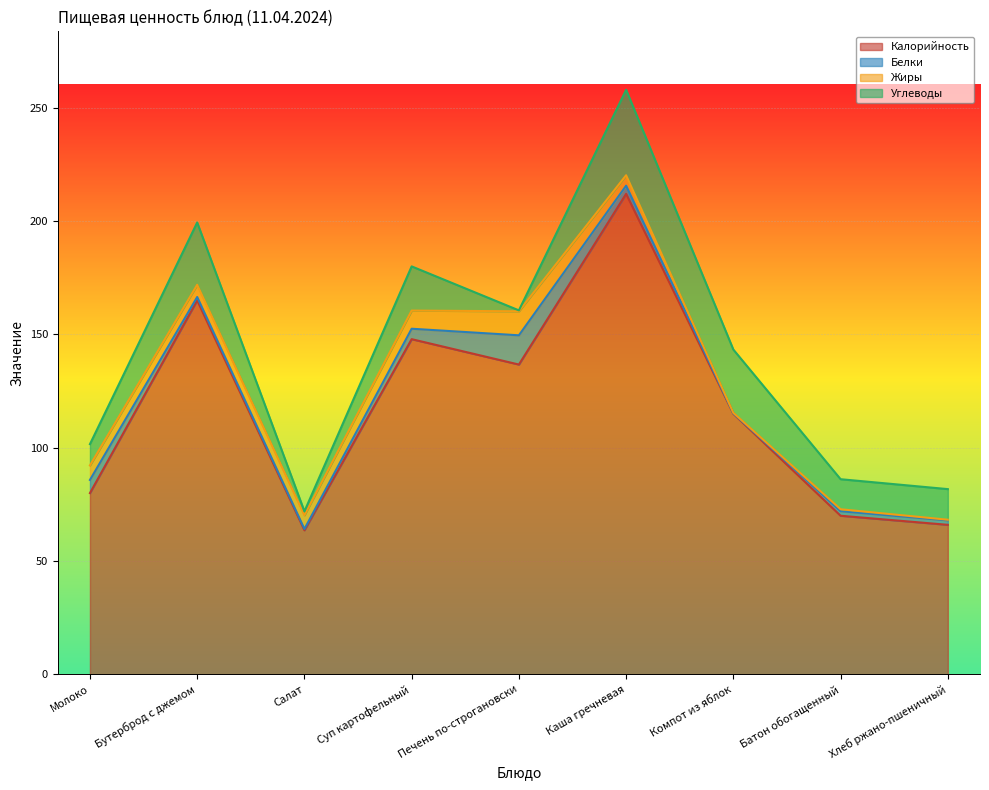

List the series in order of their peak value, lowest first.

Жиры, Белки, Углеводы, Калорийность